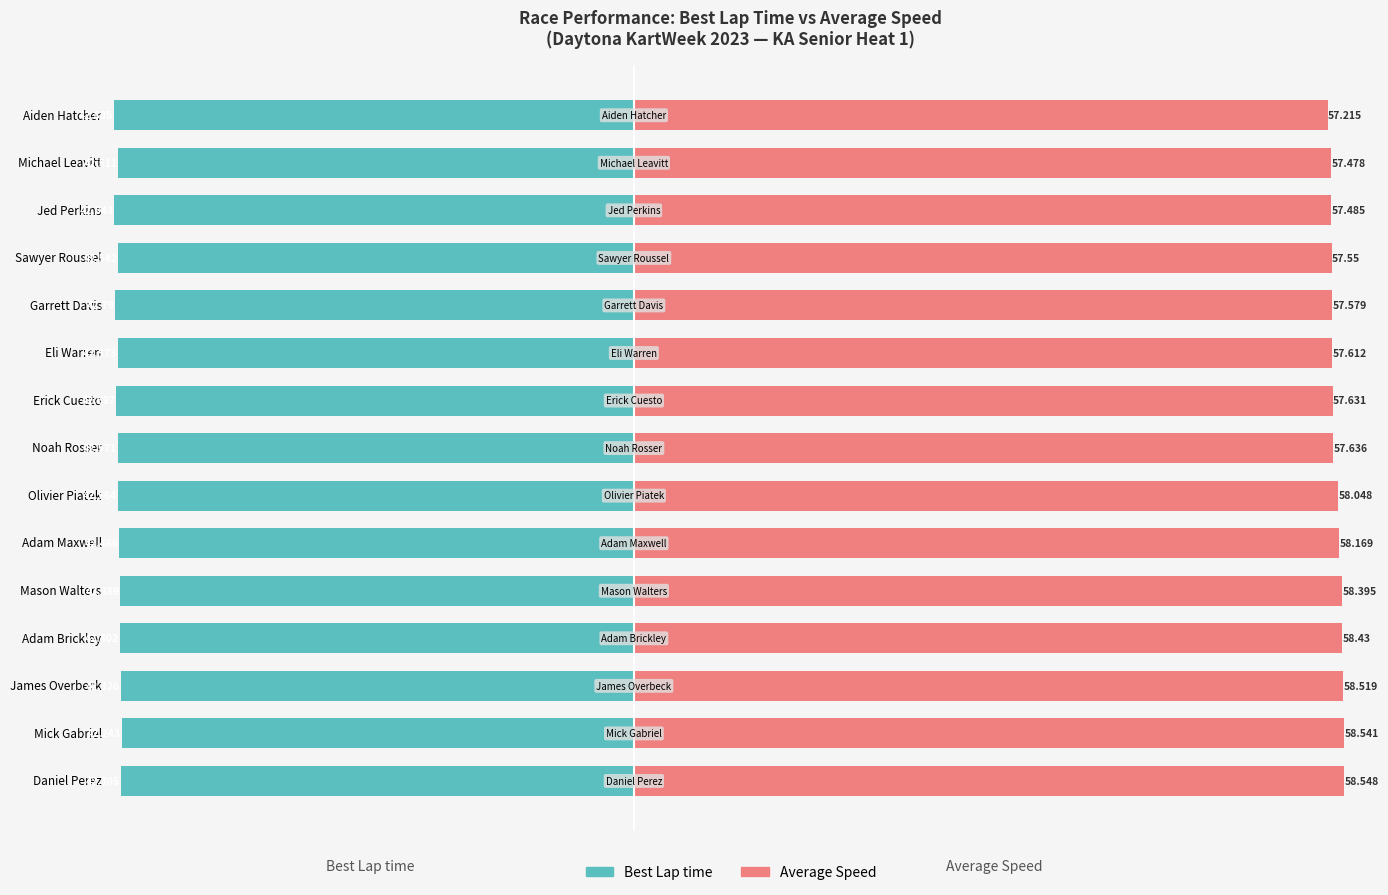

What is the maximum value for Best Lap time?

-42.2